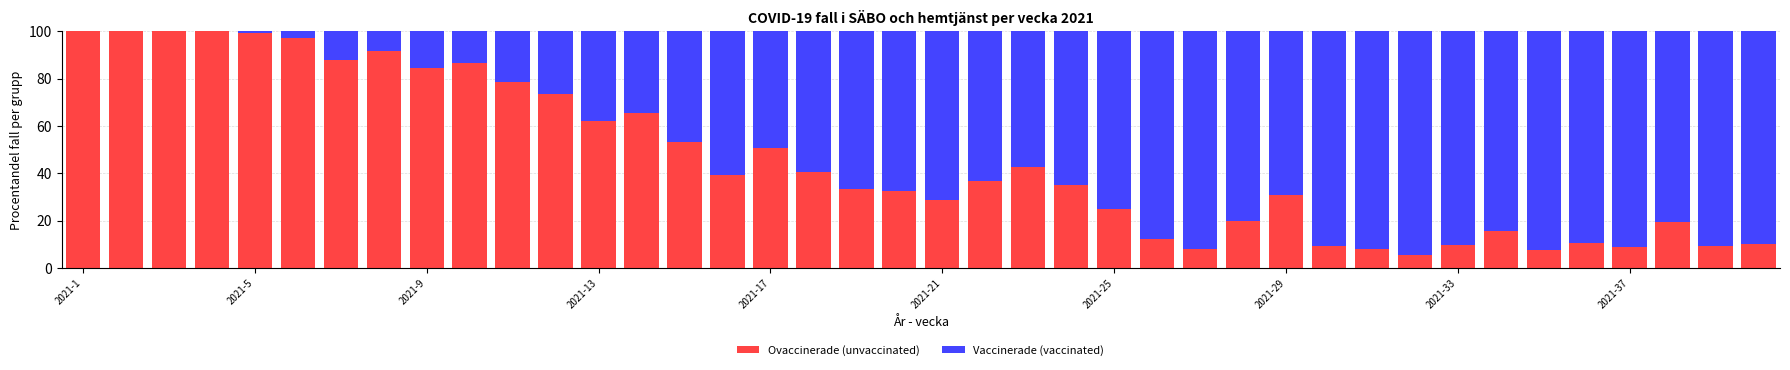

What is the sum of all Ovaccinerade (unvaccinated) values?

1832.7